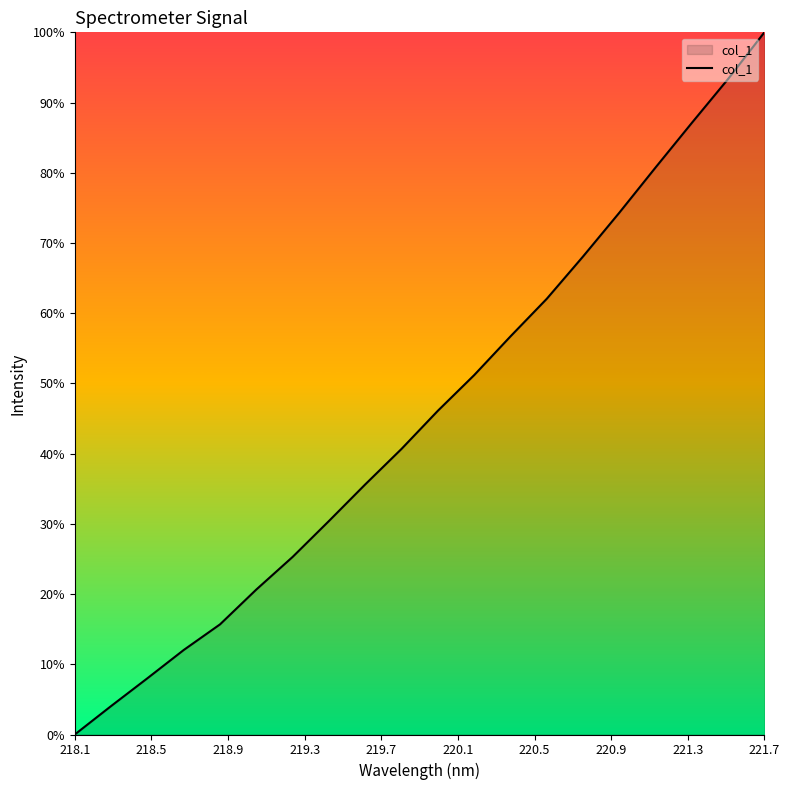

Reading left to right, what are all the values shown in this chart?

1248.1	1271.8	1294.9	1318.4	1339.7	1368.7	1395.8	1425.6	1456.0	1485.5	1517.2	1546.8	1579.0	1610.3	1645.4	1681.8	1719.4	1756.5	1793.0	1831.8